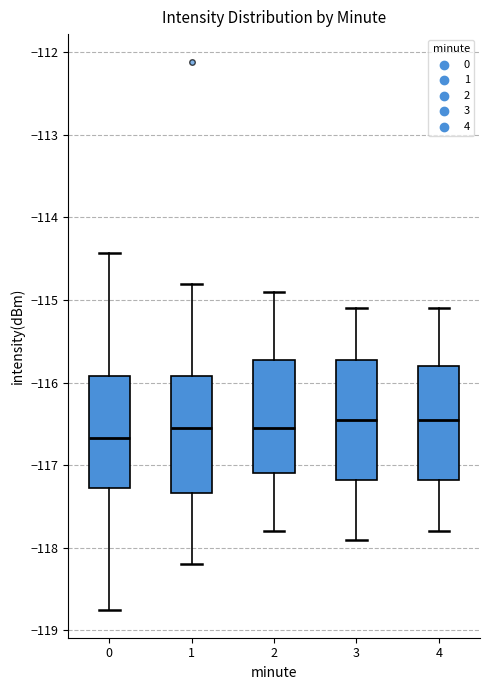

Where is the lower edge of the box at x = 3 on the y-axis? The values are not printed on the chart, so give them approximately, as read against the axis.

-117.2